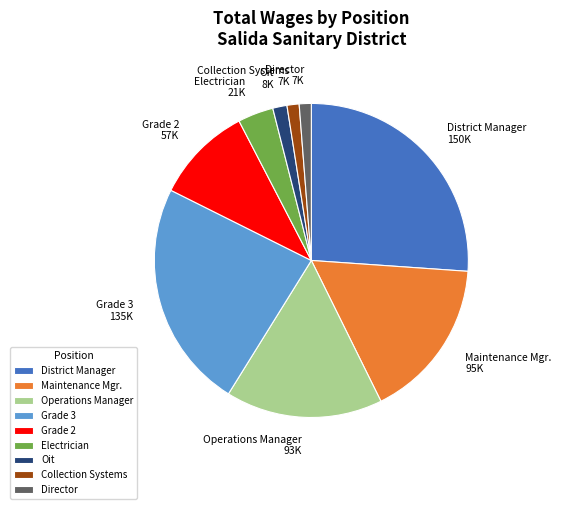

Which slice is the largest?

District Manager